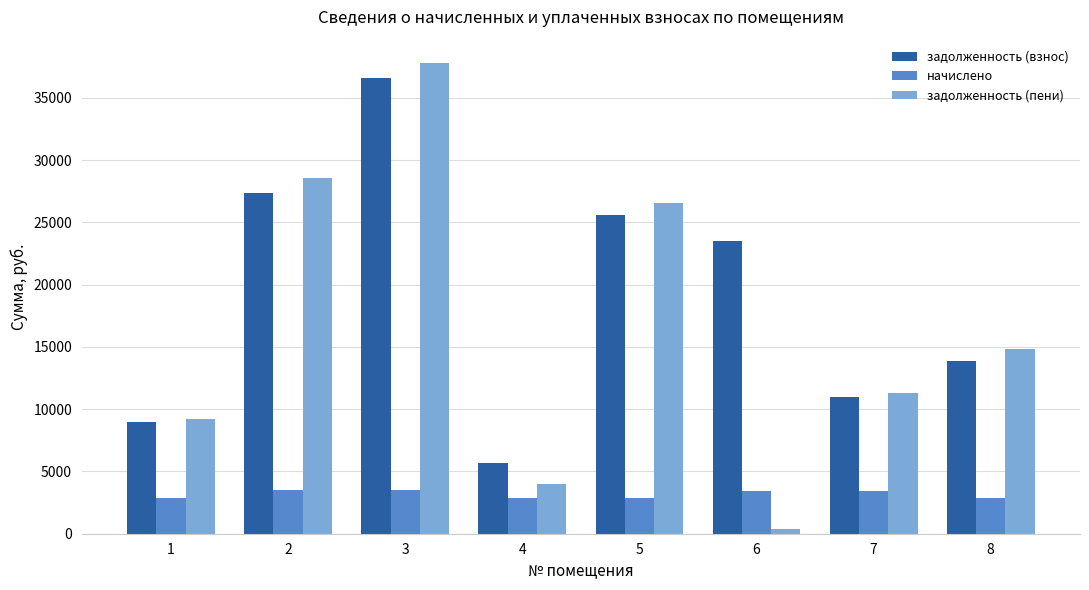

What is the sum of the начислено values at 5 and 1?

5774.0